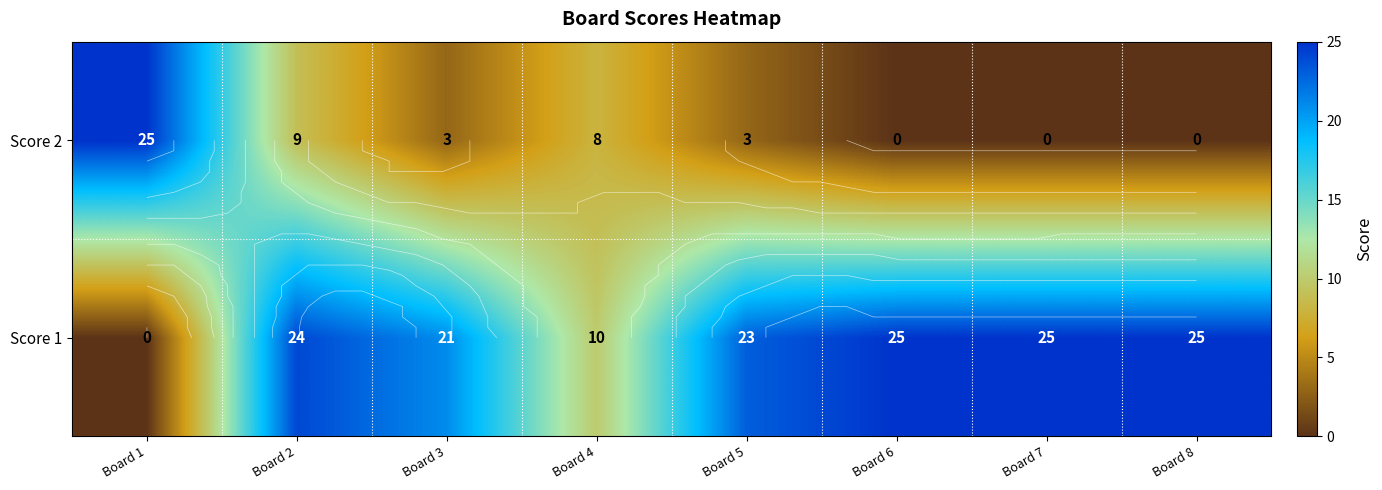

How many distinct data groups are displayed?

2